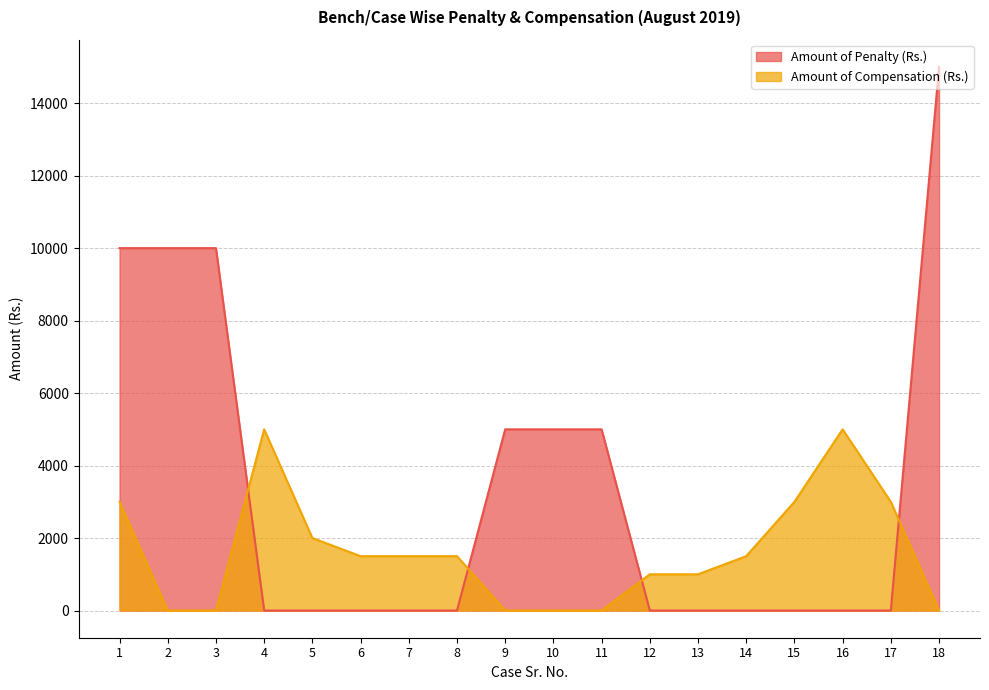

Where do Amount of Compensation (Rs.) and Amount of Penalty (Rs.) first cross each other?

3 and 4